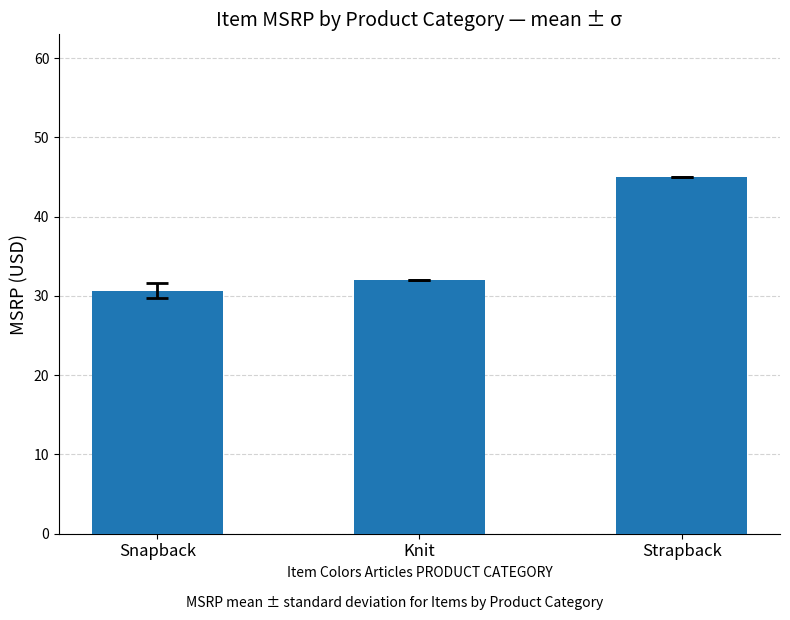

Does the chart contain stacked bars?

No